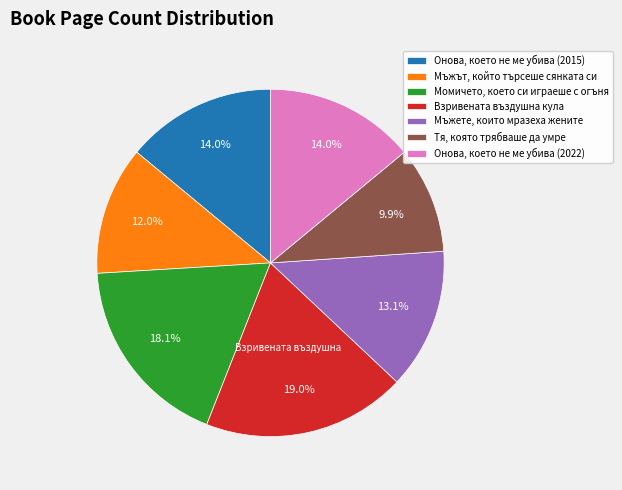

How many slices are in this pie chart?

7